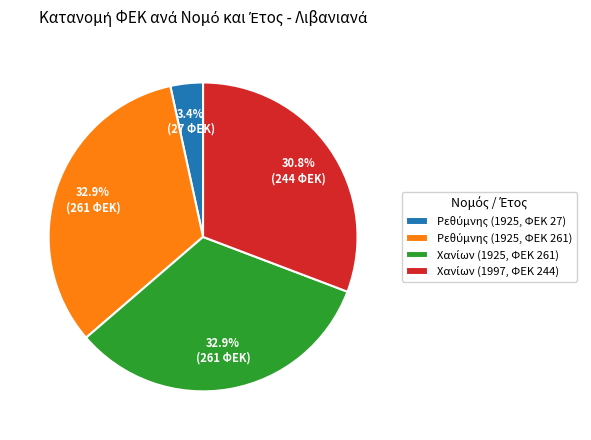

How many segments does this pie chart have?

4